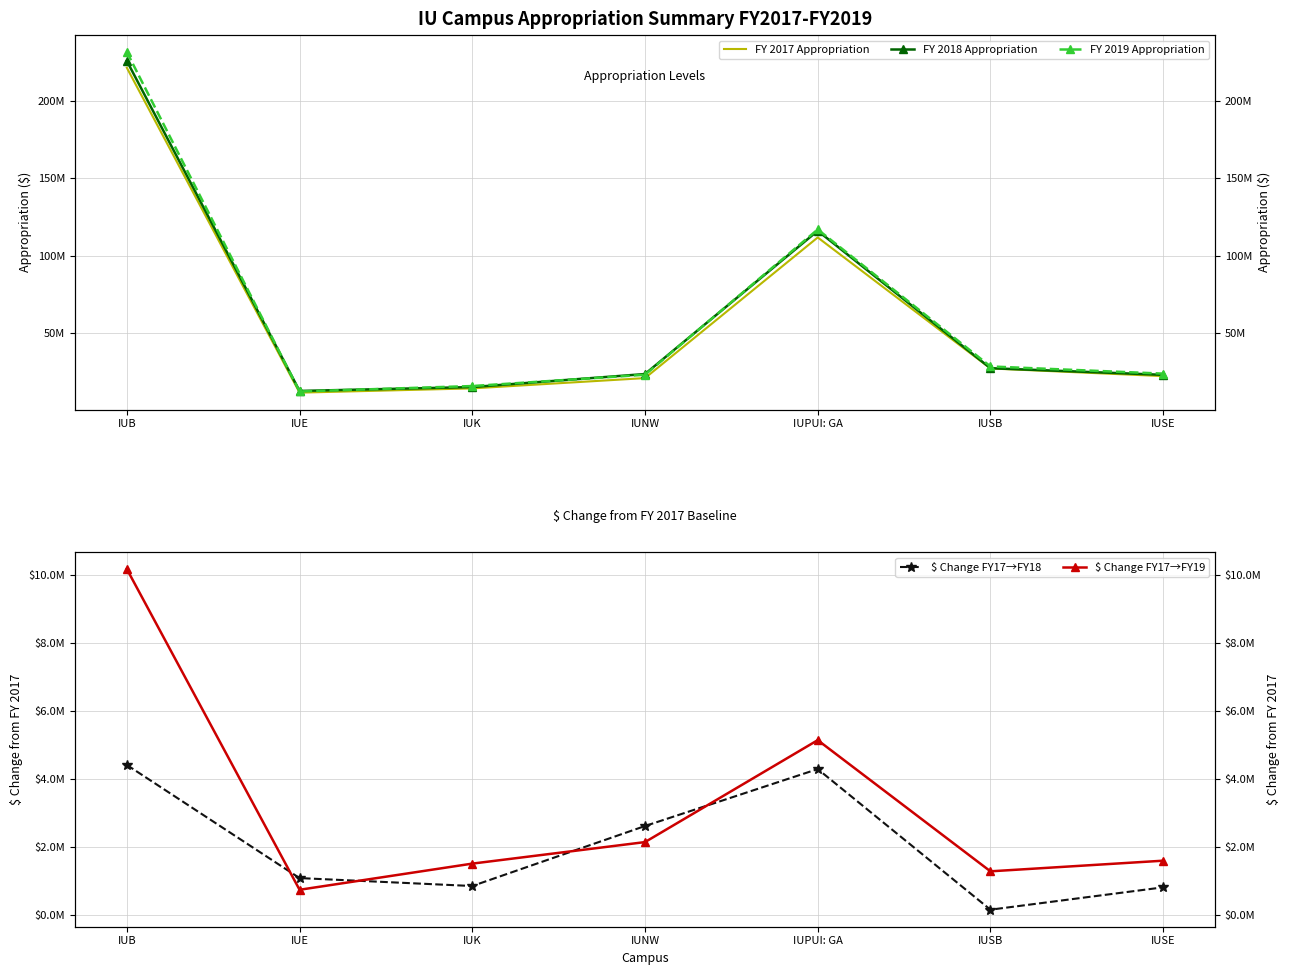

True or false: FY 2017 Appropriation and $ Change FY17→FY18 intersect in this chart.

False